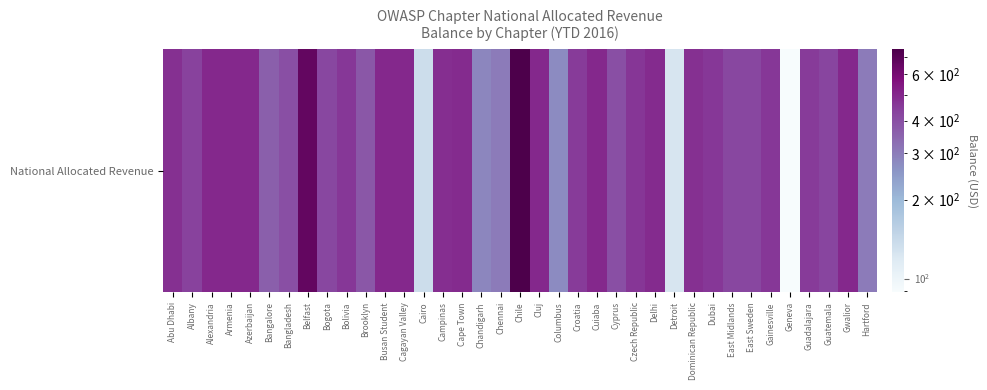

Rank the categories by value from lowest to highest.

Geneva, Detroit, Cairo, Columbus, Chandigarh, Chennai, Hartford, Bangalore, Brooklyn, Bangladesh, Cyprus, Bogota, East Midlands, East Sweden, Guatemala, Albany, Croatia, Guadalajara, Bolivia, Gainesville, Dubai, Czech Republic, Abu Dhabi, Dominican Republic, Campinas, Delhi, Cape Town, Alexandria, Armenia, Azerbaijan, Busan Student, Cagayan Valley, Cluj, Cuiaba, Gwalior, Belfast, Chile